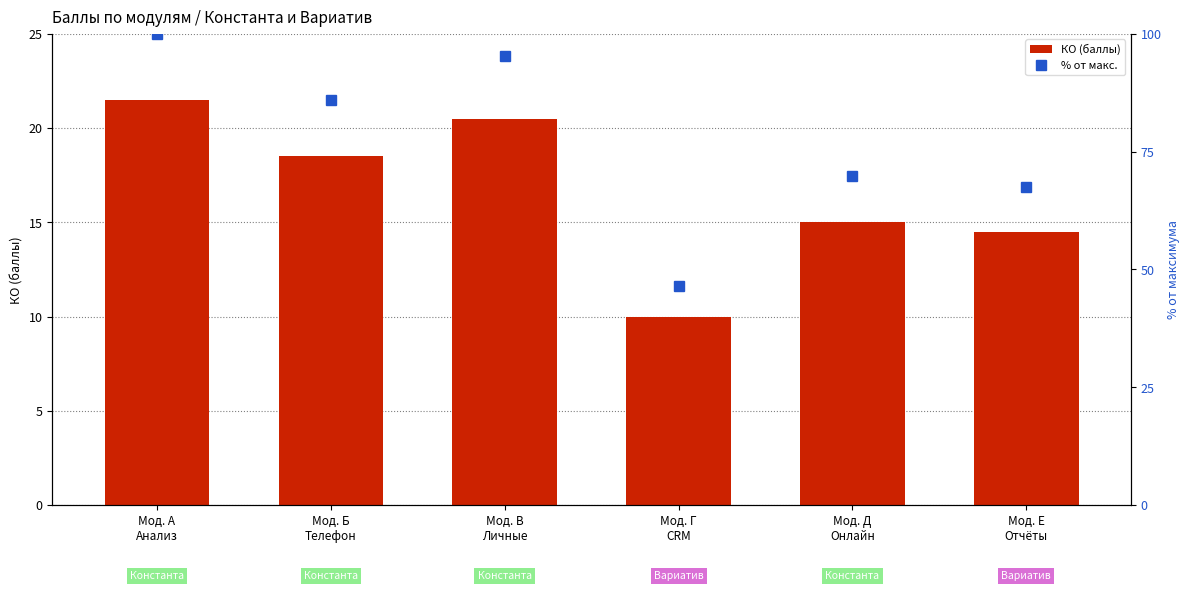

The value of % от макс. at Мод. А
Анализ is 62.9. True or false?

False